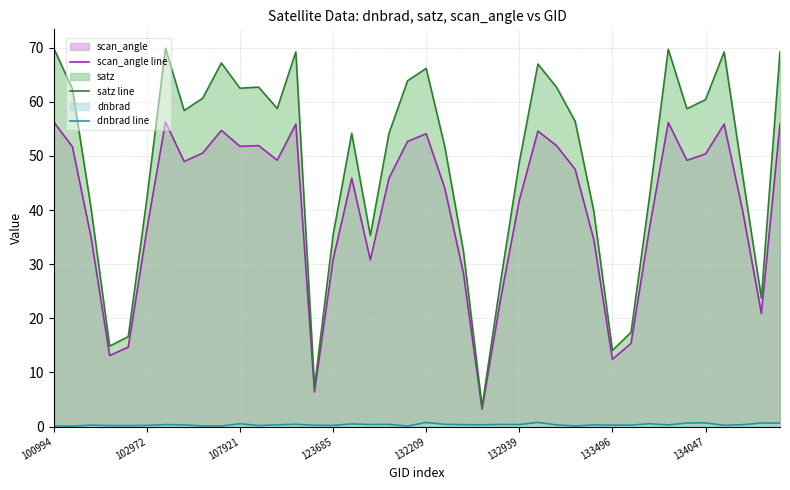

True or false: dnbrad line and satz line cross at least once.

False